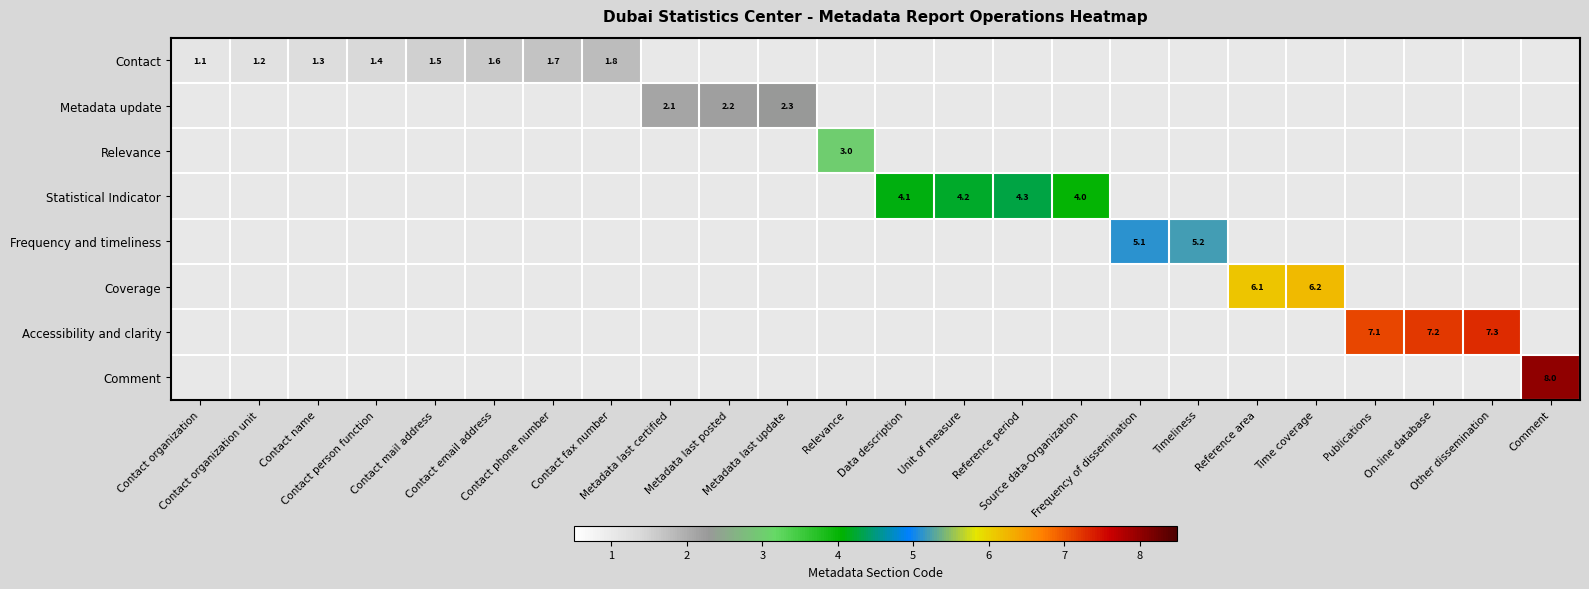

Is the value of Contact at Source data-Organization greater than the value of Relevance at Metadata last update?

No